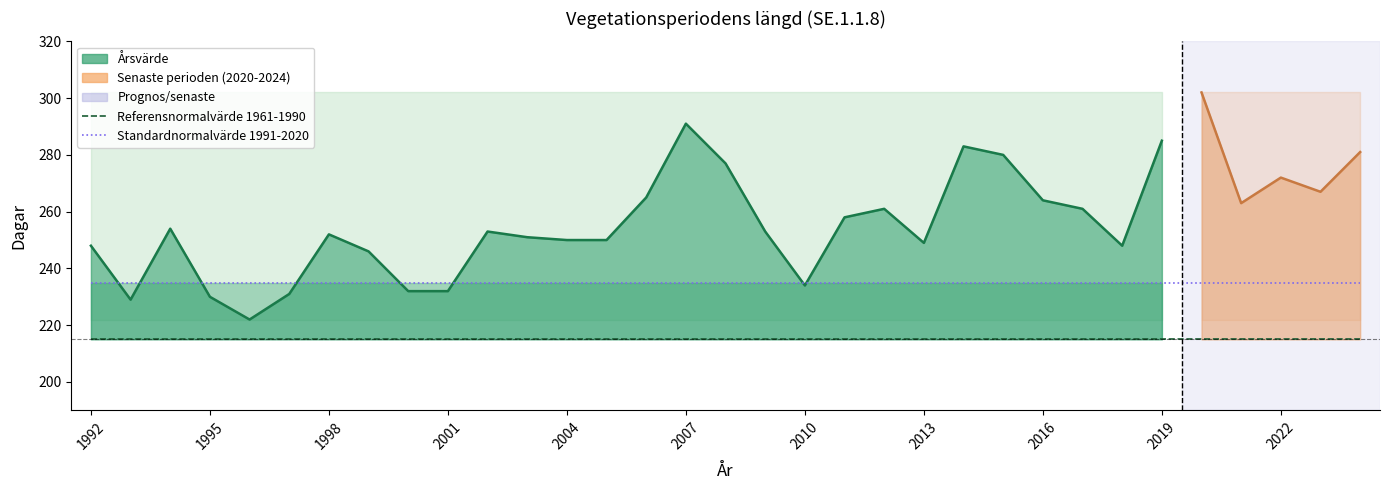

Count the number of data series in this chart.

2